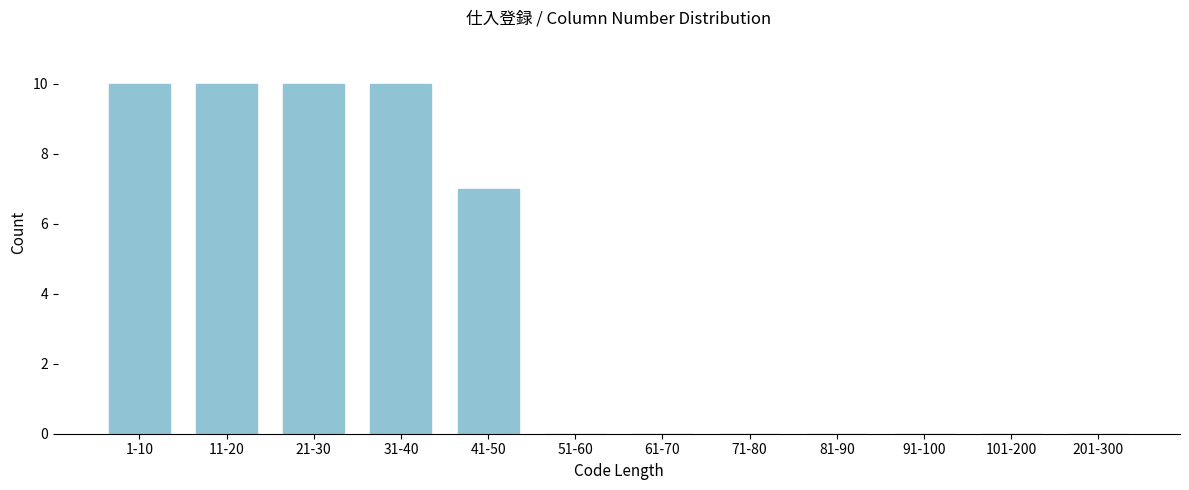

Reading right to left, what are all the values shown in this chart?

201-300=0	101-200=0	91-100=0	81-90=0	71-80=0	61-70=0	51-60=0	41-50=7	31-40=10	21-30=10	11-20=10	1-10=10